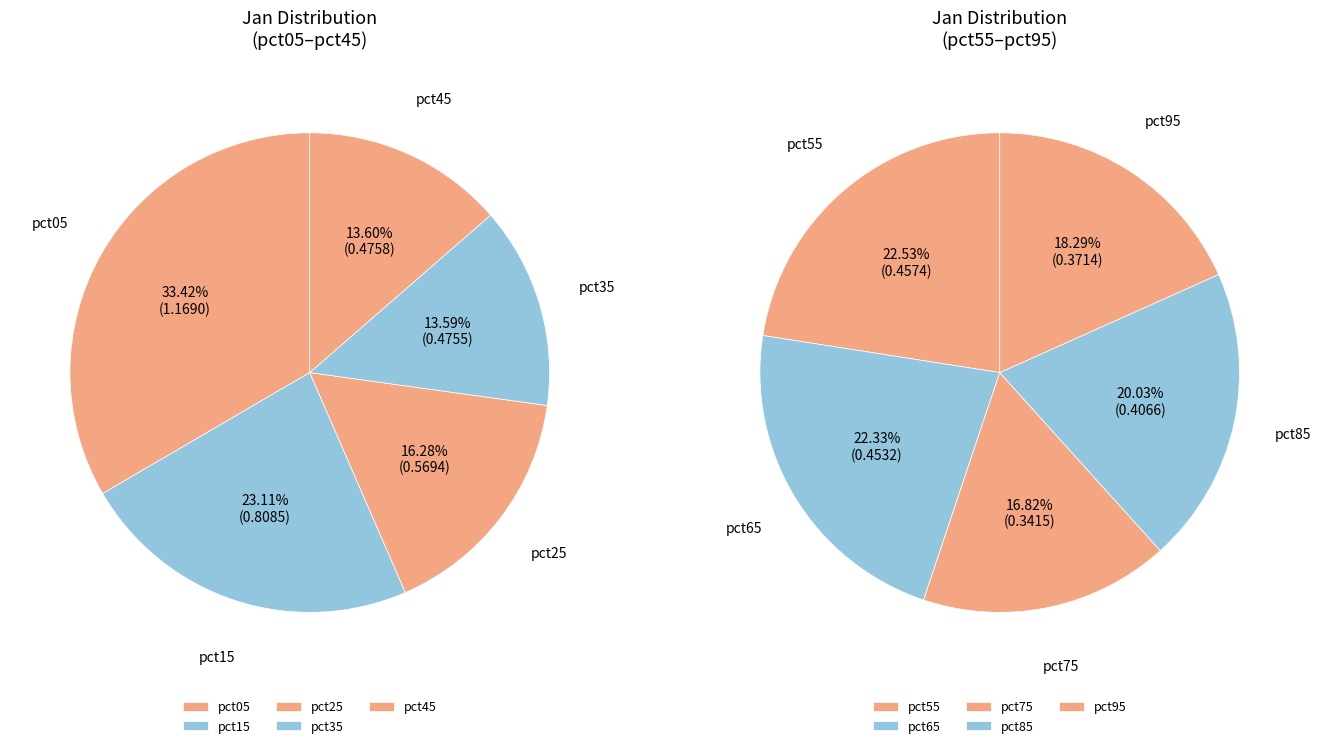

Is there any slice that represents more than half of the pie?

No